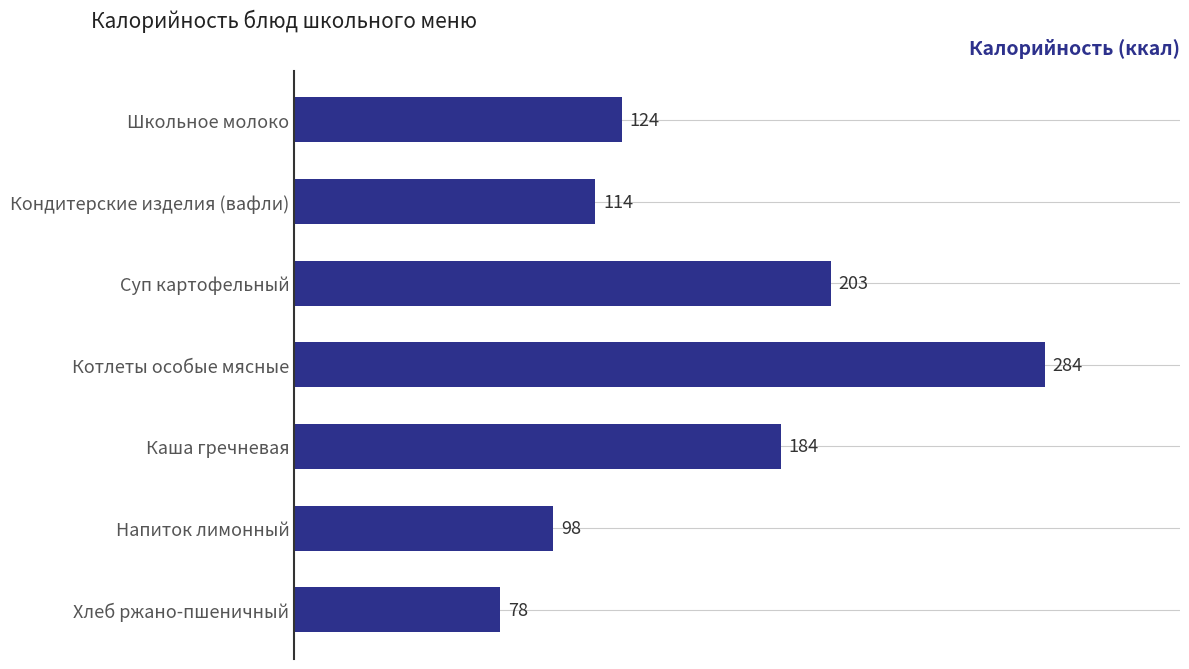

Which label corresponds to the largest value in the chart?

Котлеты особые мясные